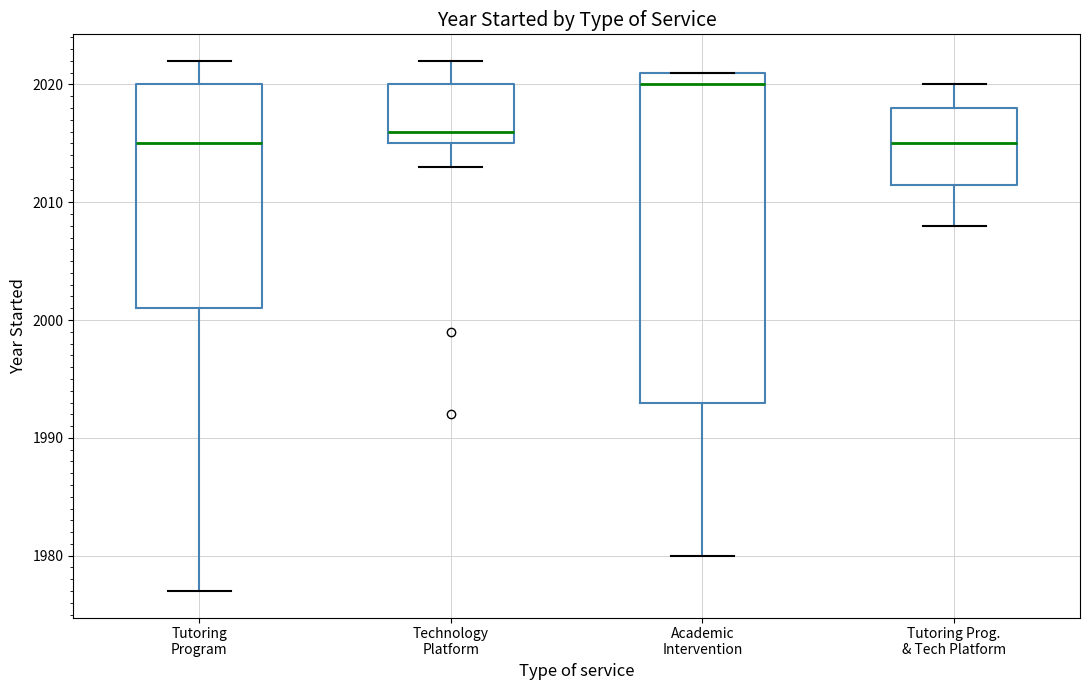

Which box has the highest median line?

Academic Intervention